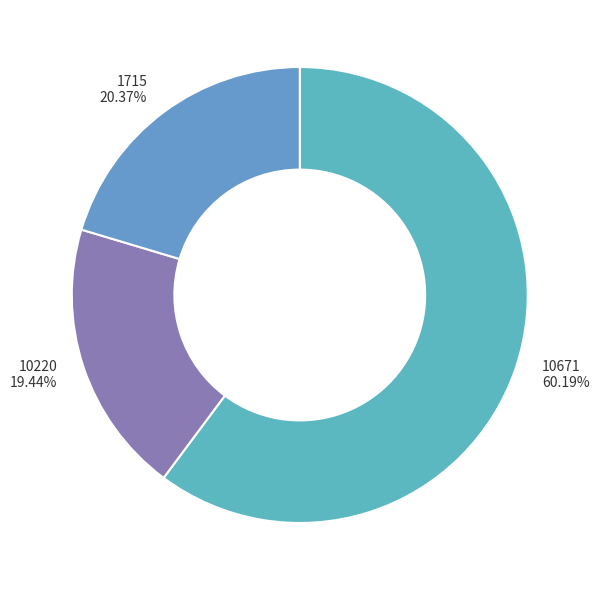

Rank the categories by value from lowest to highest.

10220, 1715, 10671